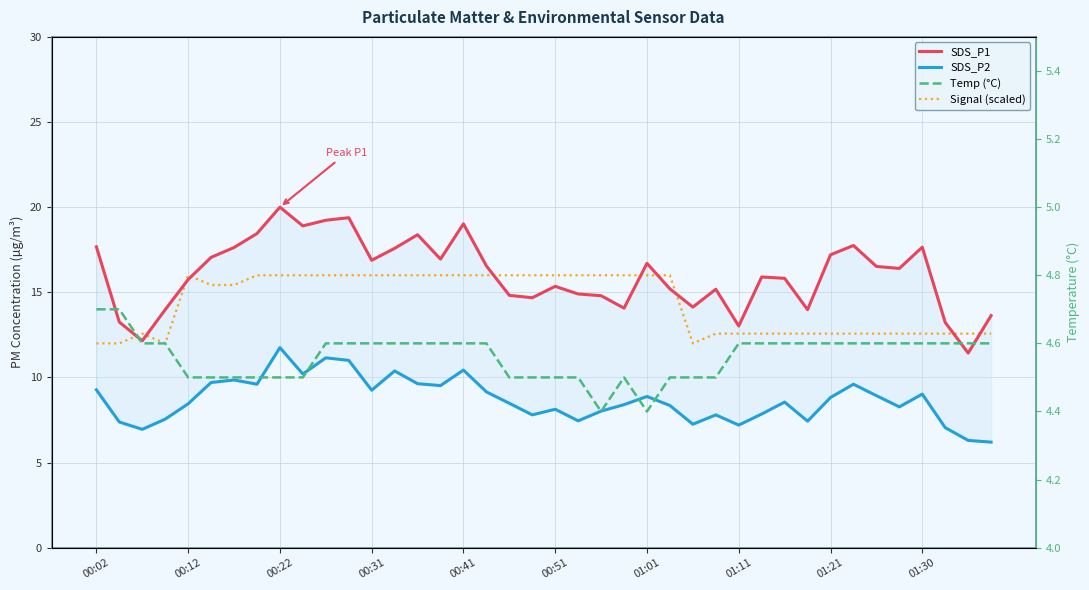

What is the difference between the maximum and minimum values in the Temp (°C) series?

0.3